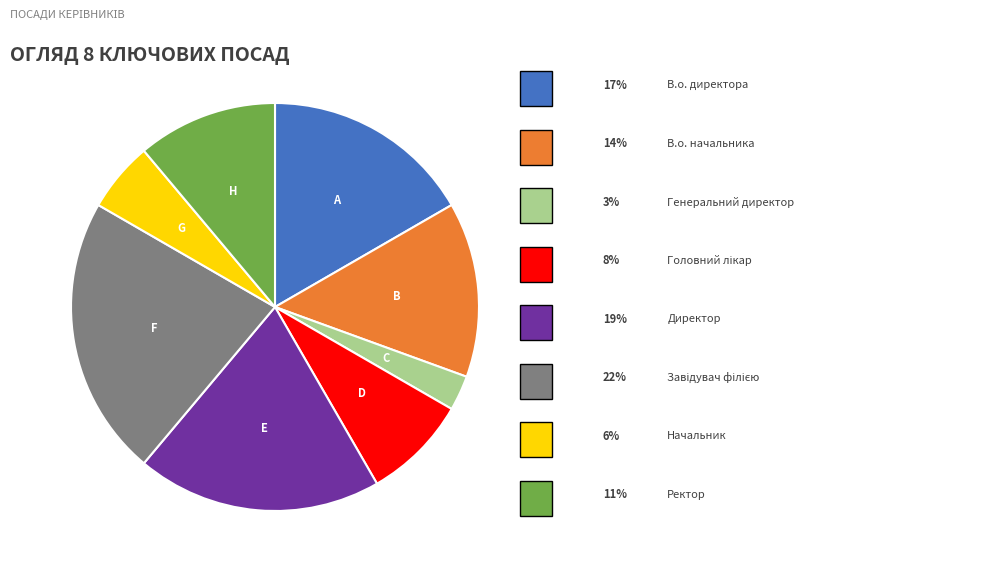

Does any single category account for the majority?

No